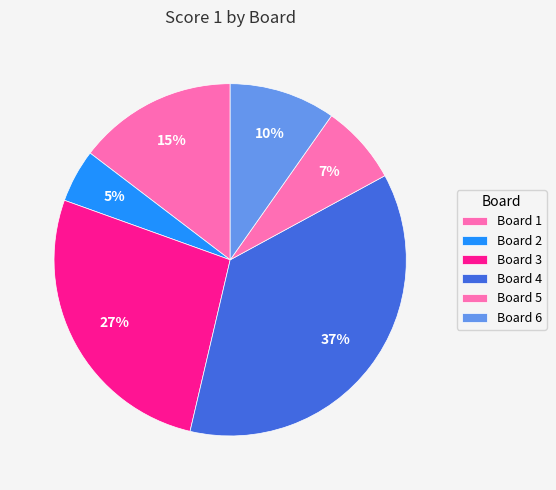

How many slices are in this pie chart?

6